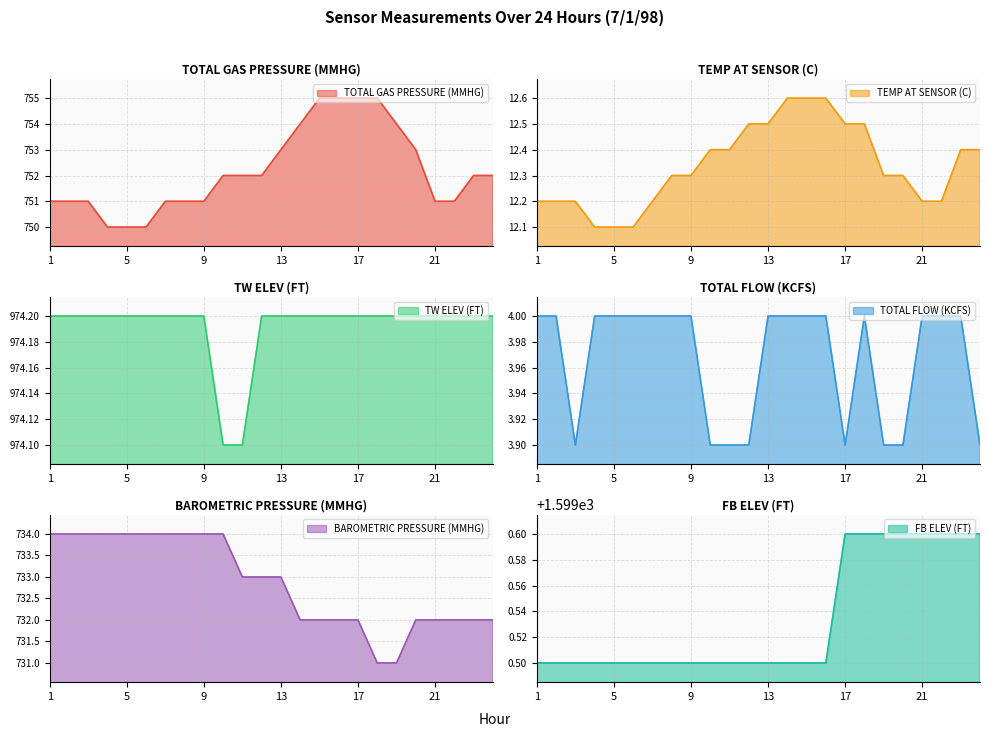

Which series has the largest total across all categories?

FB ELEV (FT)